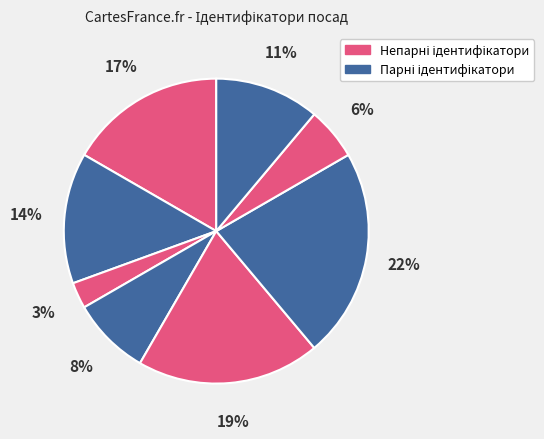

How many segments does this pie chart have?

8